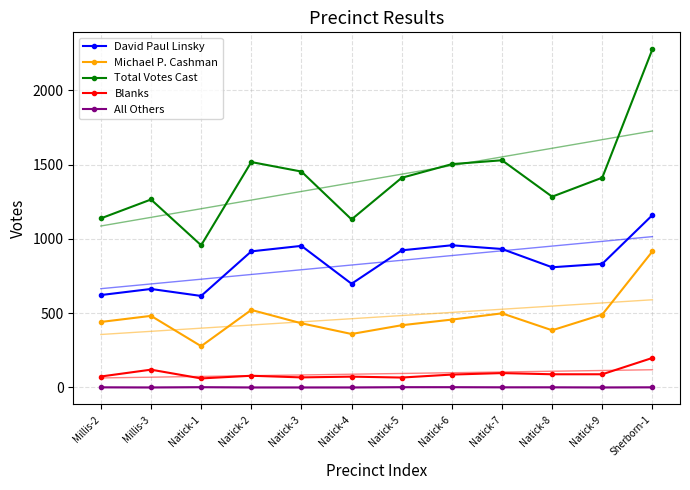

The Blanks series shows 42 at Natick-4. True or false?

False